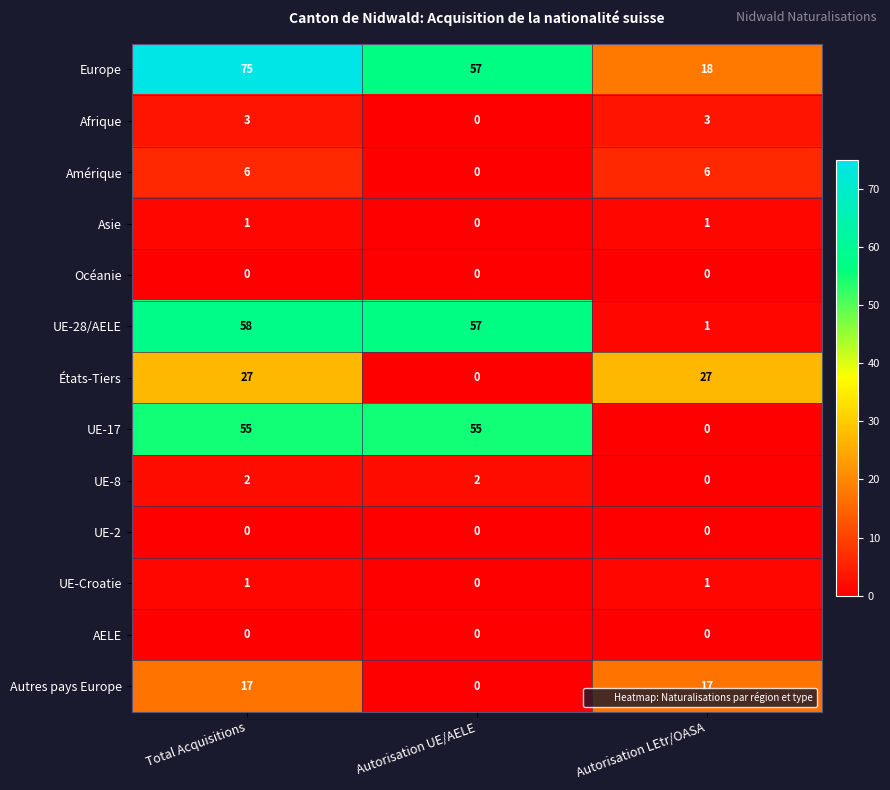

Count the Autres pays Europe values in the range 0 to 17.

3